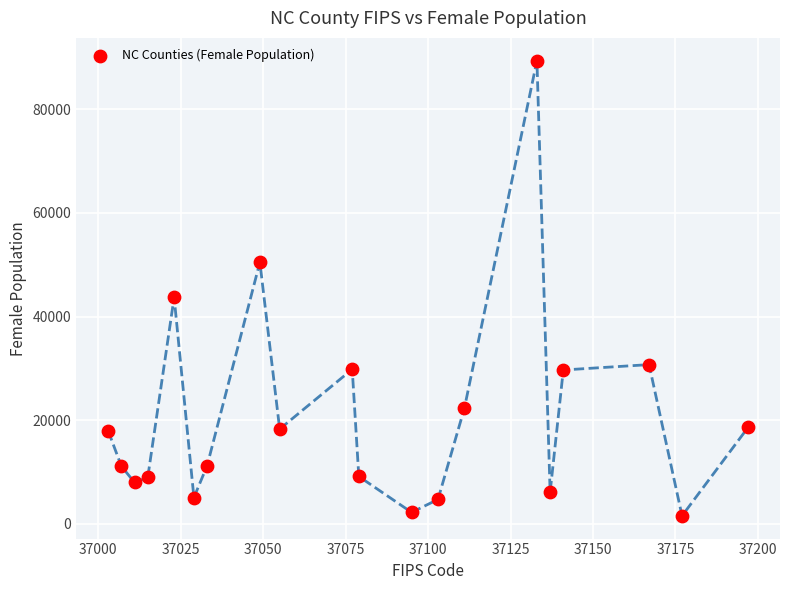

What Y value in the scatter plot is closest to 45461?

43702